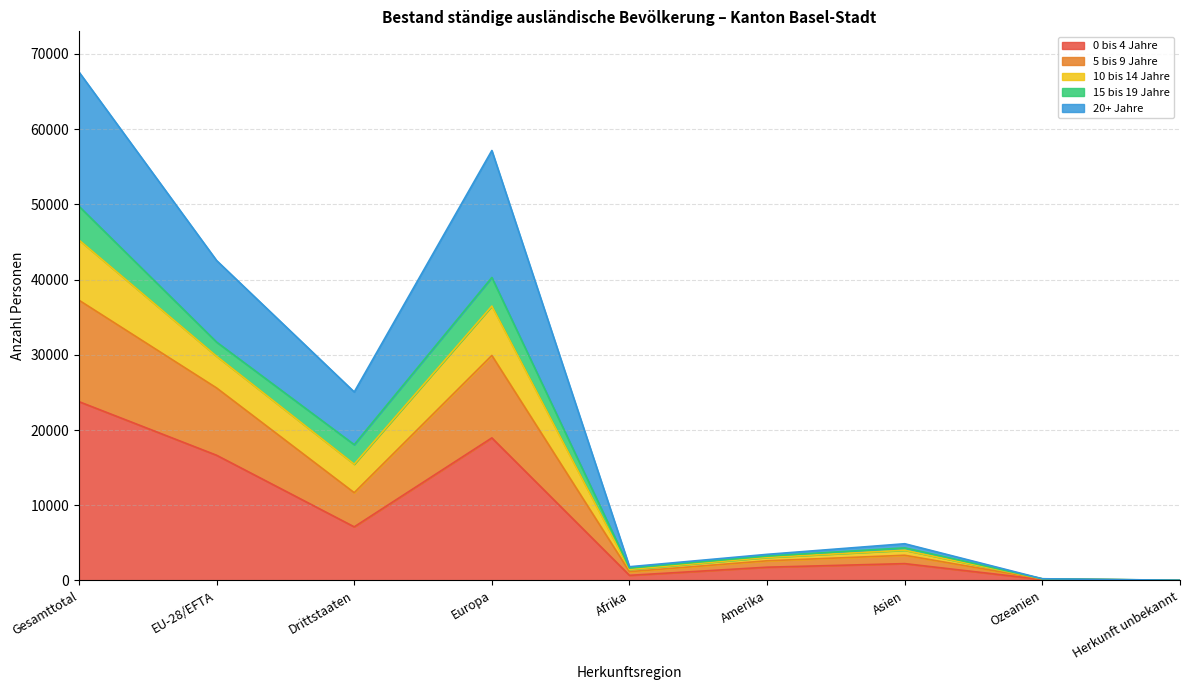

What is the smallest value displayed?

13